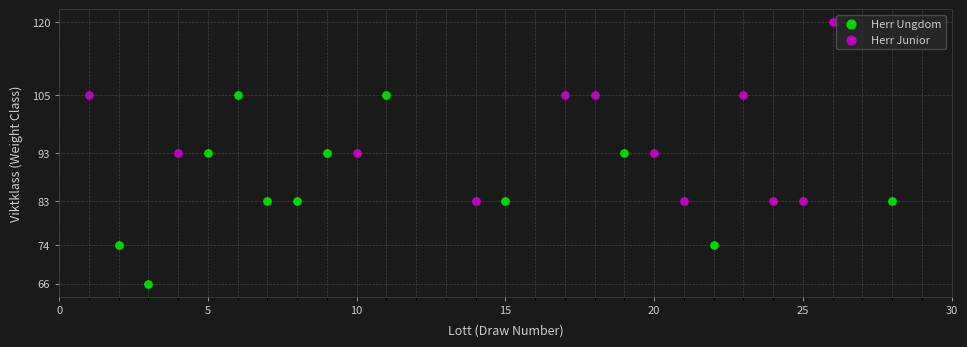

Which series contains the lowest Y value?

Herr Ungdom